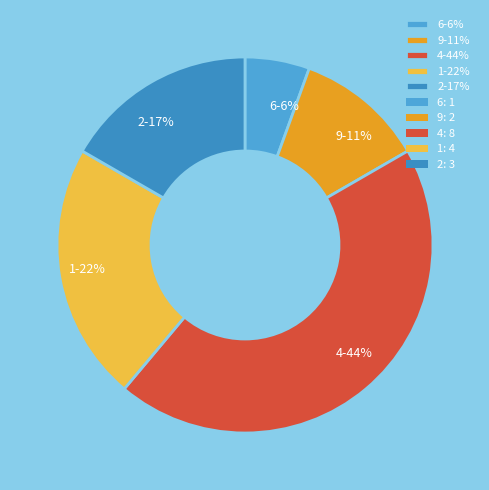

To the nearest percent, what is the combined percentage of 4 and 6?

50%